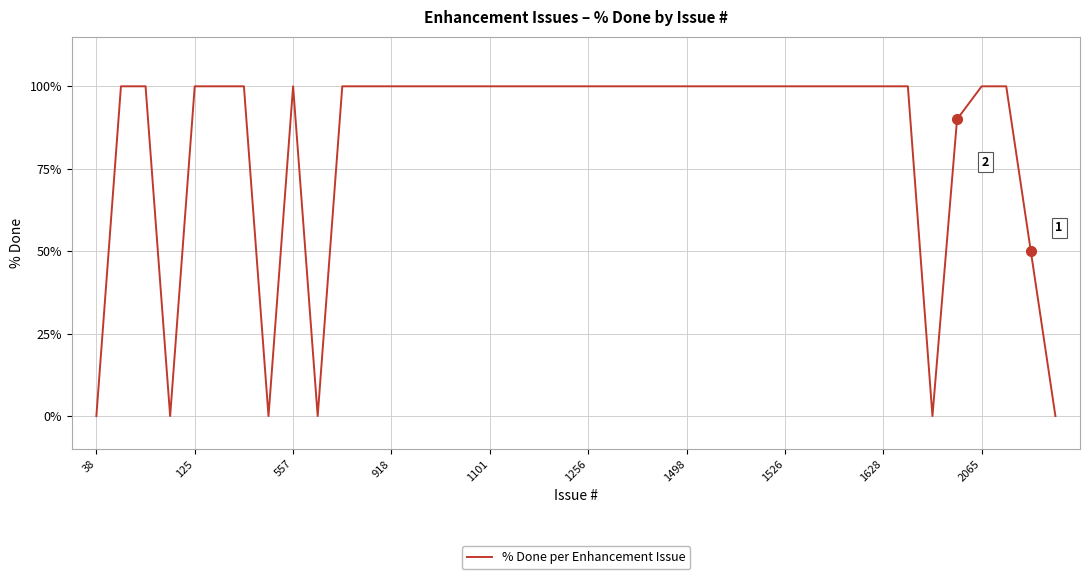

What is the average value?

84